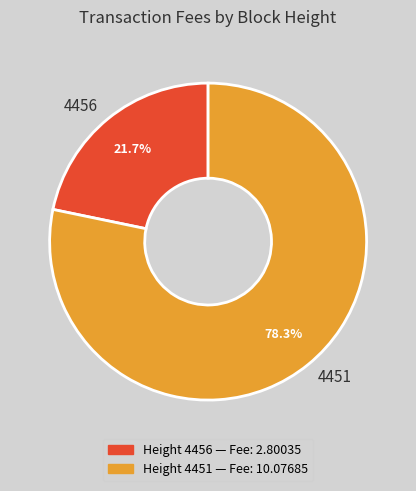

Approximately how many times larger is the value at 4451 compared to 4456?

3.6